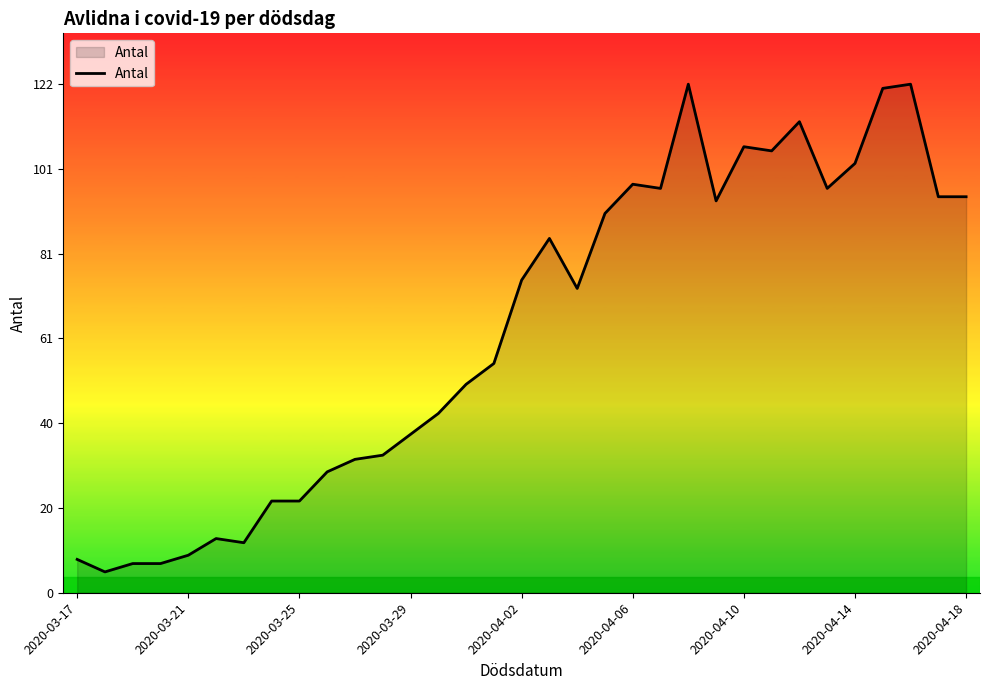

What is the maximum value shown in the chart?

122